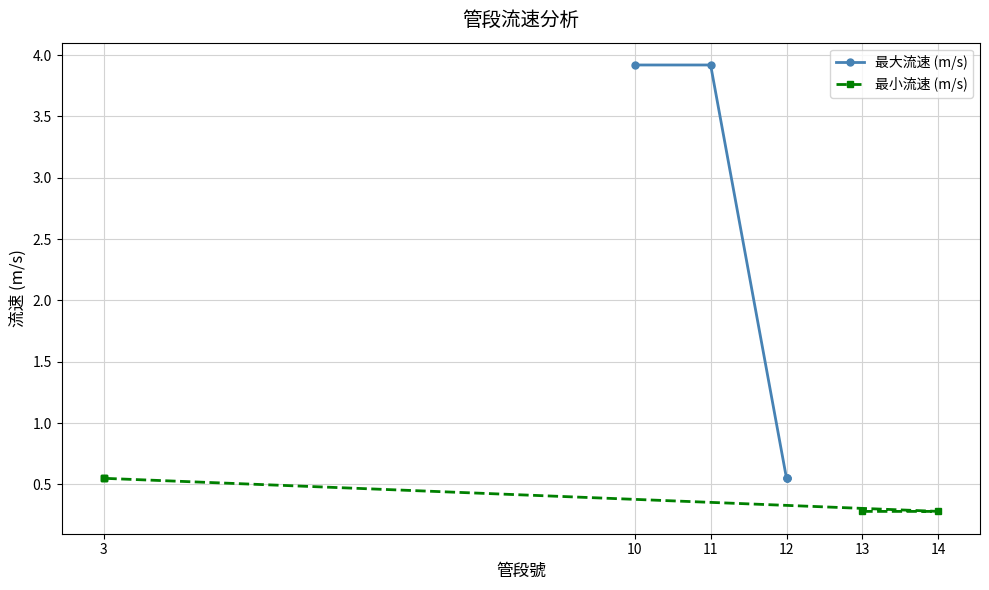

True or false: 最大流速 (m/s) and 最小流速 (m/s) intersect in this chart.

False